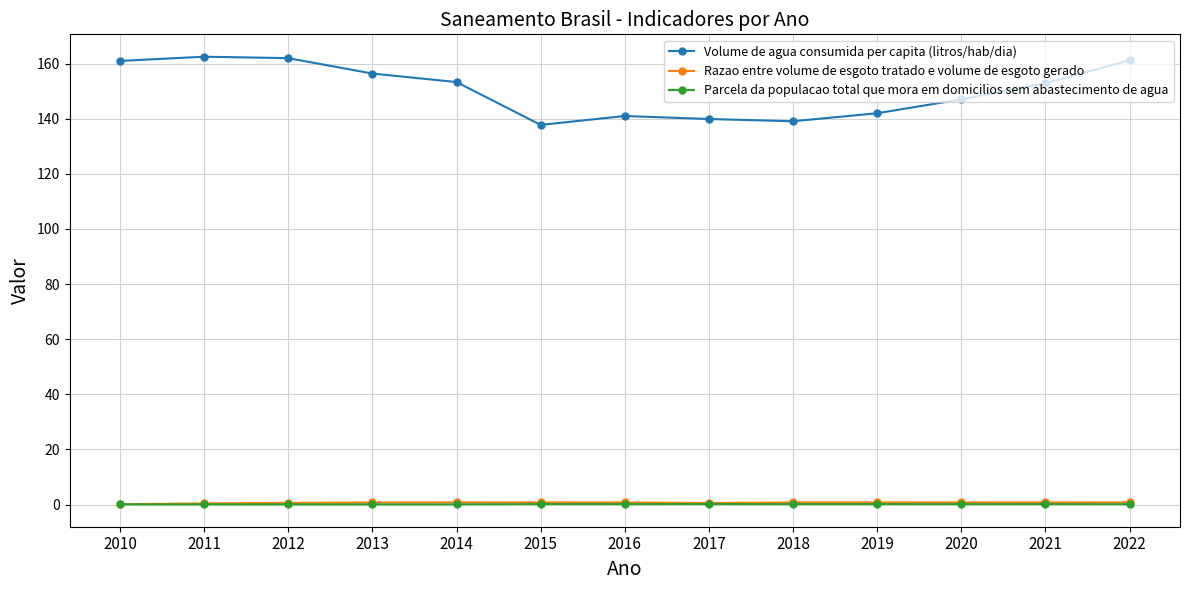

What are all the series names shown in the legend?

Volume de agua consumida per capita (litros/hab/dia), Razao entre volume de esgoto tratado e volume de esgoto gerado, Parcela da populacao total que mora em domicilios sem abastecimento de agua